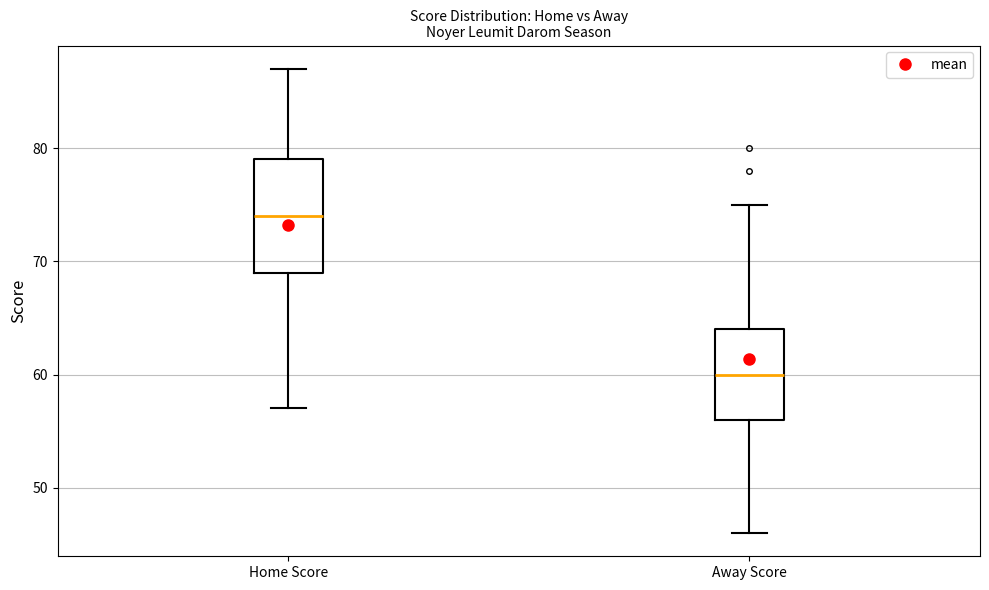

Reading left to right, read every box against the y-axis: the position of its median line, the range the box covers, and the ends of its whiskers. The values are not printed on the chart, so give them approximately, as read against the axis.

Home Score: median 74, box 69 to 79, whiskers 57 to 87
Away Score: median 60, box 56 to 64, whiskers 46 to 75